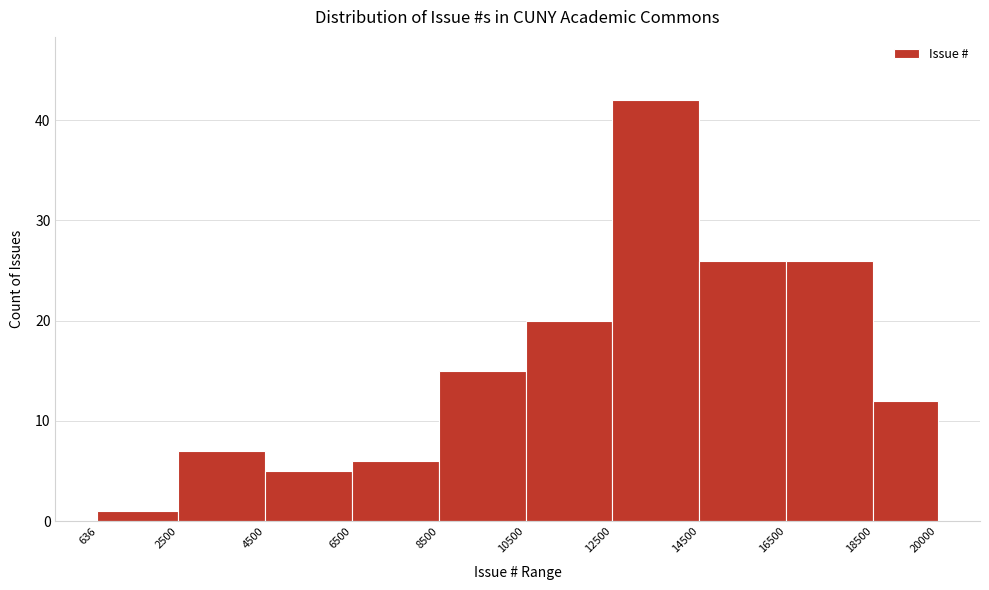

How tall is the bar that spans 18500 to 20000 on the x-axis? The values are not printed on the chart, so give them approximately, as read against the axis.

12